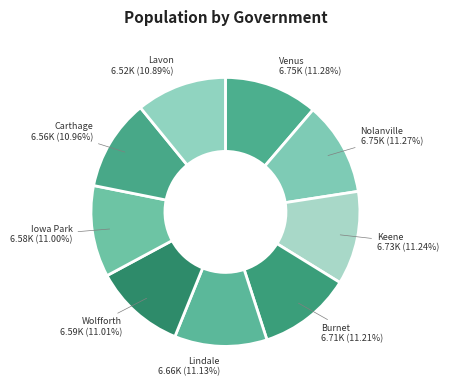

True or false: Keene accounts for 11% of the total.

True